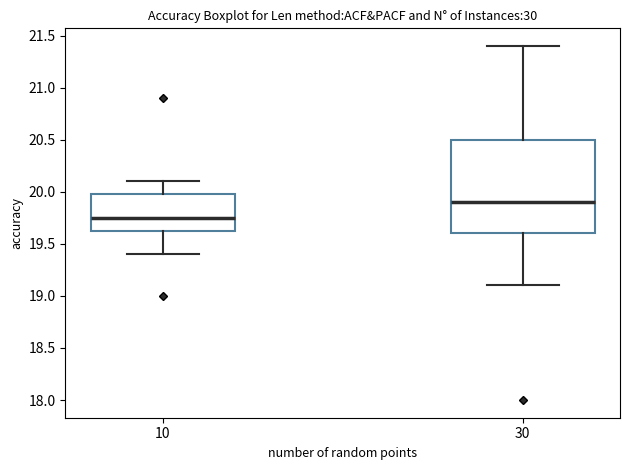

Reading left to right, transcribe this box plot: for each box, give where its median line is, the range the box spans, and where its two whiskers end, as read against the y-axis. The values are not printed on the chart, so give them approximately, as read against the axis.

10: median 19.75, box 19.65 to 20.00, whiskers 19.40 to 20.10
30: median 19.90, box 19.60 to 20.50, whiskers 19.10 to 21.40